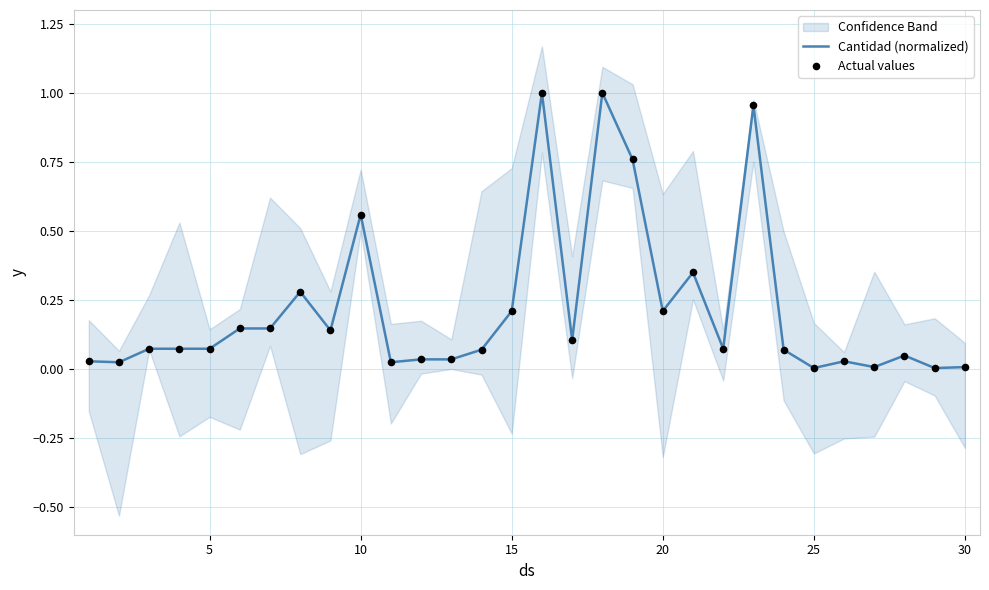

The Cantidad (normalized) series shows 0.2 at 20. True or false?

True